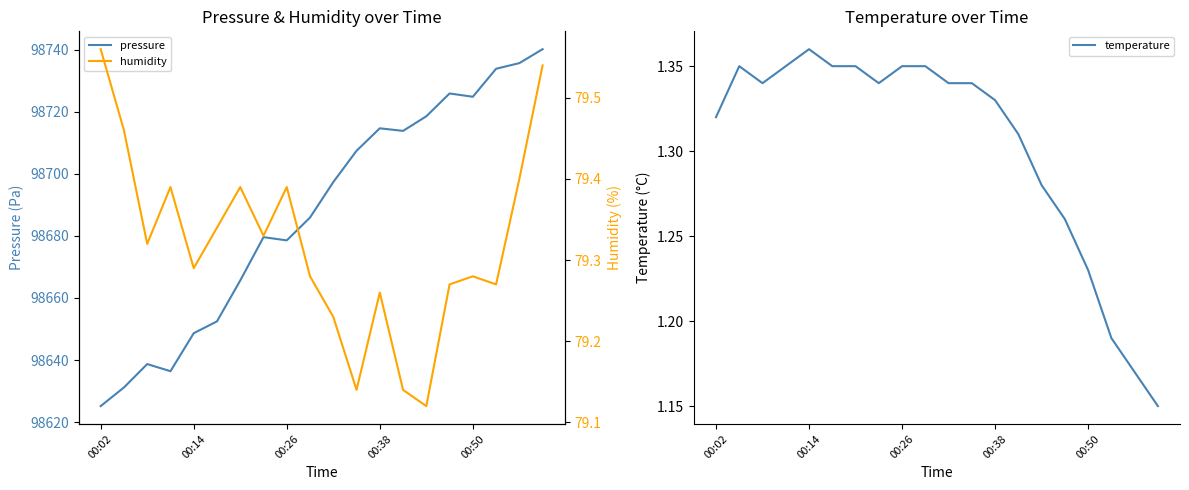

What are all the series names shown in the legend?

pressure, temperature, humidity